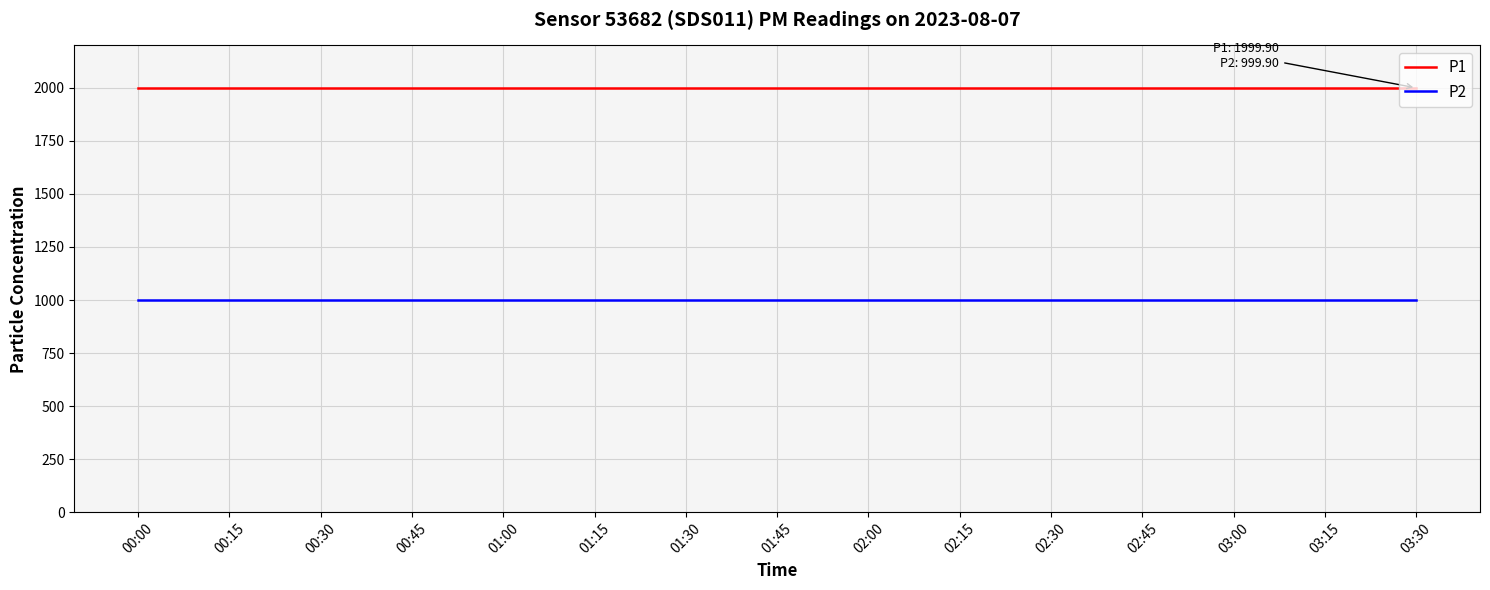

True or false: P2 and P1 intersect in this chart.

False